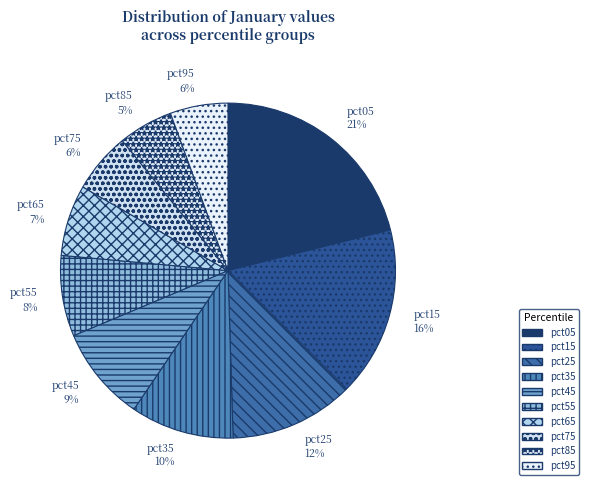

The pct35 slice represents 1% of the pie. True or false?

False